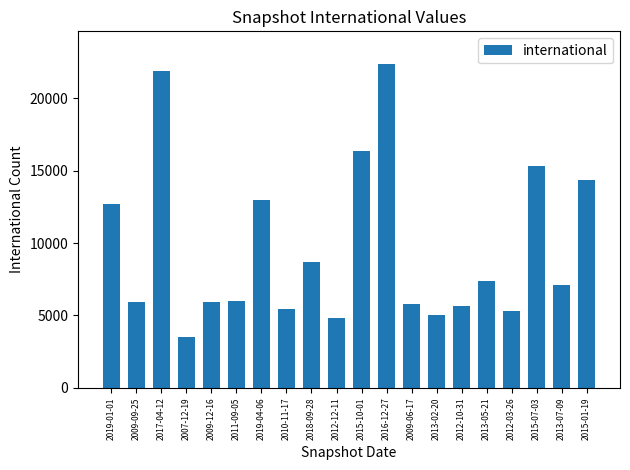

Count the number of categories in the chart.

20